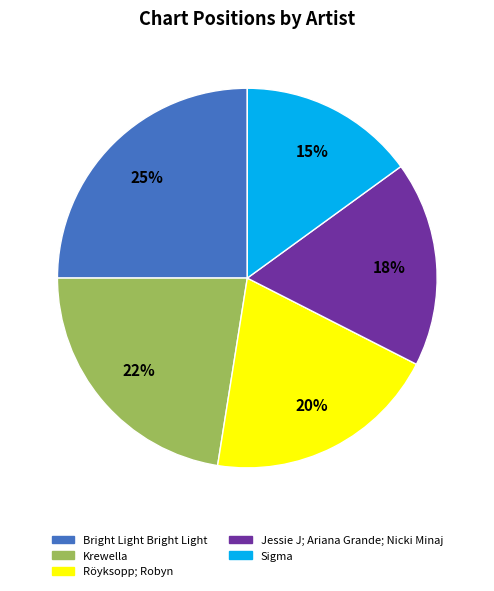

To the nearest percent, what is the average slice percentage?

20%